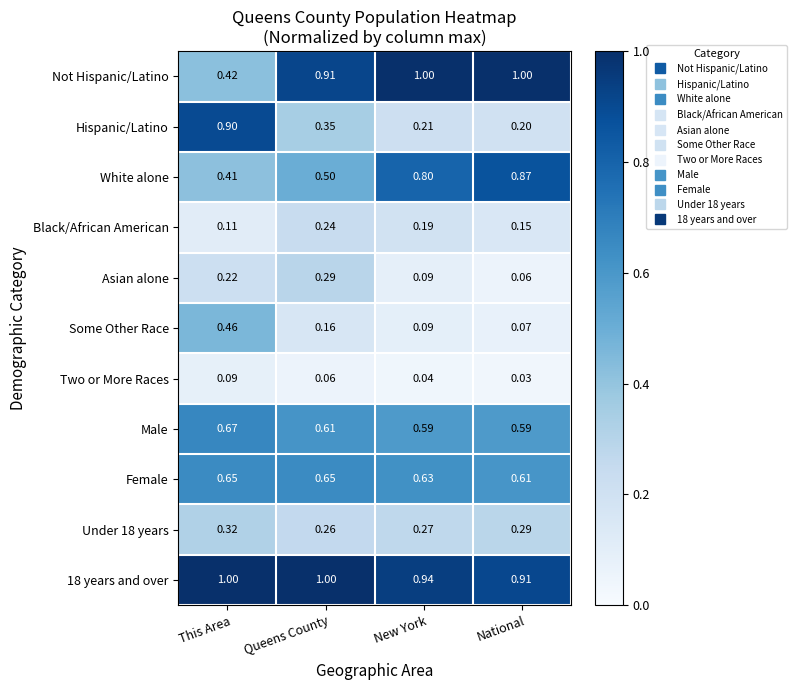

At which label does White alone reach its minimum?

This Area